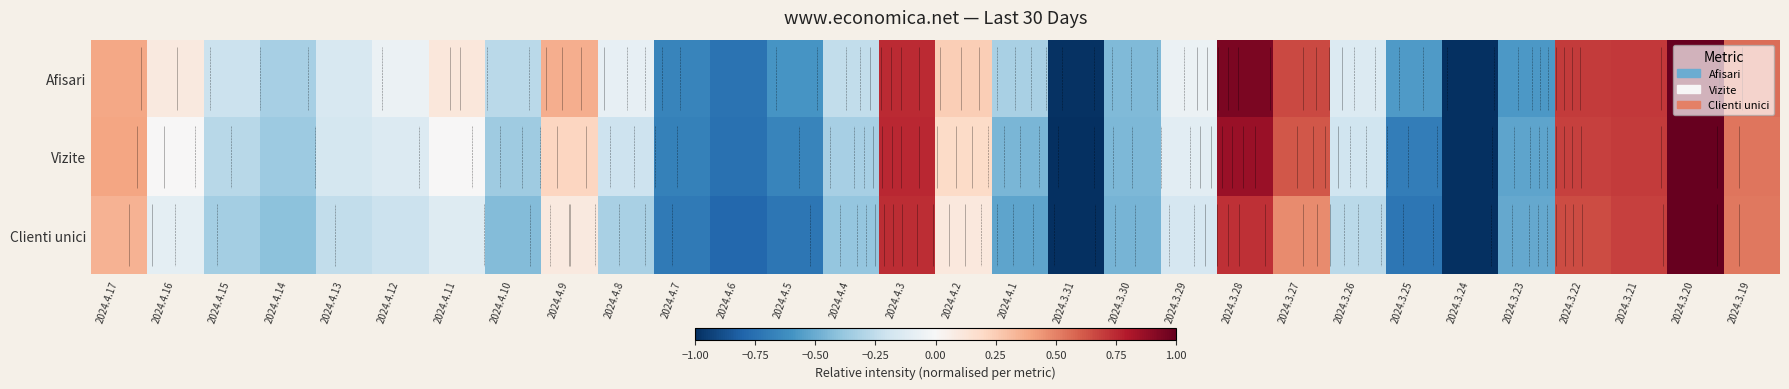

What is the total value across all series at 2024.4.15?

-0.8